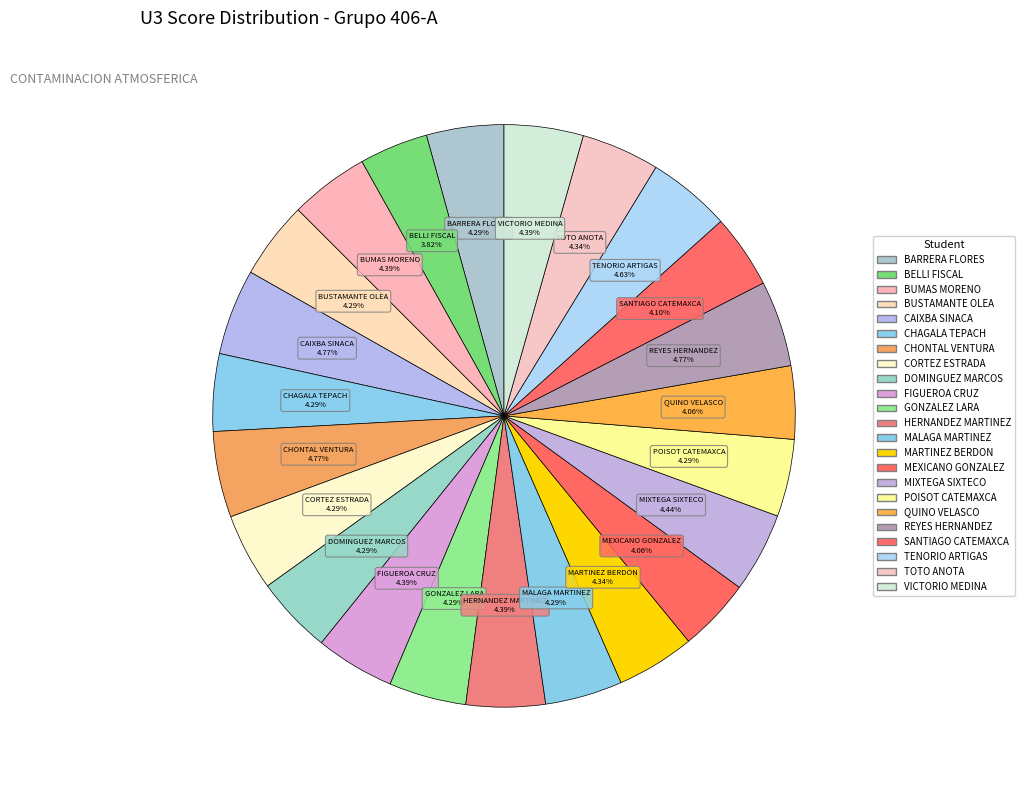

Combined, do GONZALEZ LARA and MIXTEGA SIXTECO account for over 50%?

No